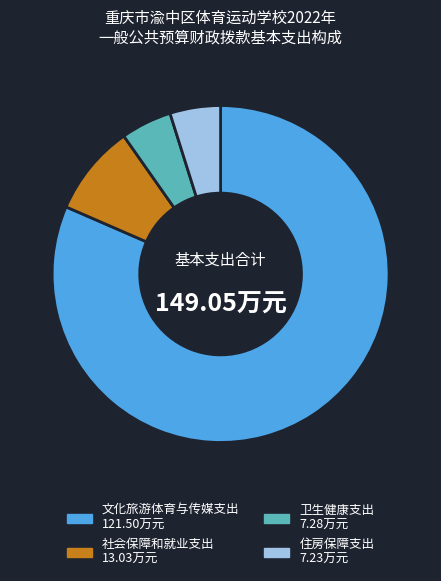

Combined, do 文化旅游体育与传媒支出 and 住房保障支出 account for over 50%?

Yes